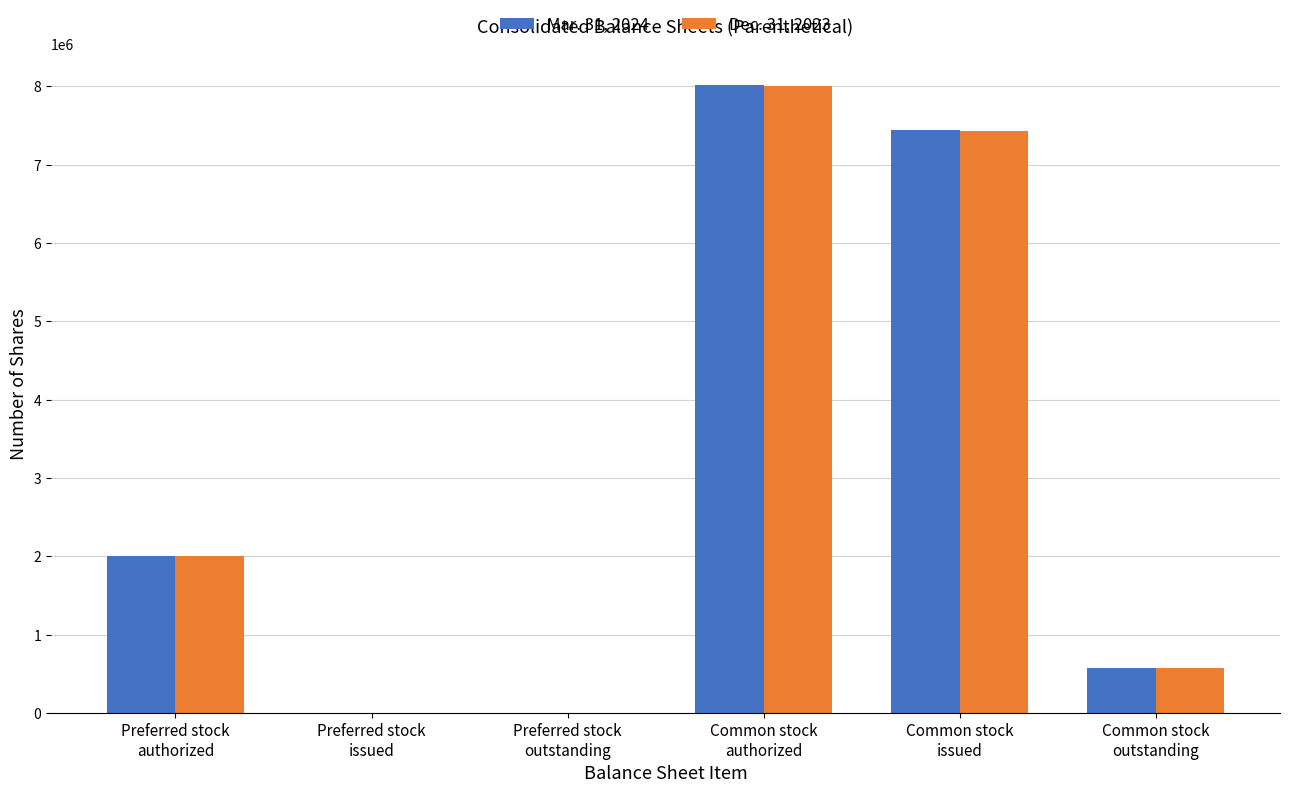

What is the total value across all series at Common stock
authorized?

16011315